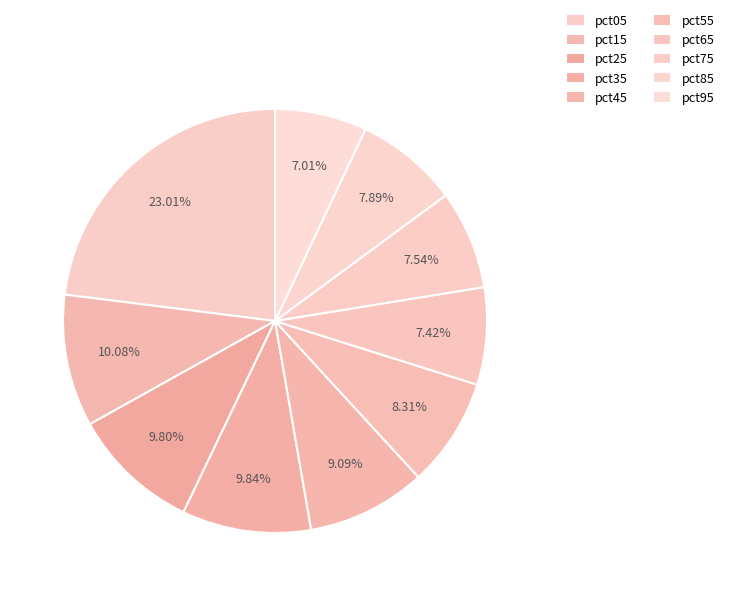

True or false: pct75 accounts for 8% of the total.

True